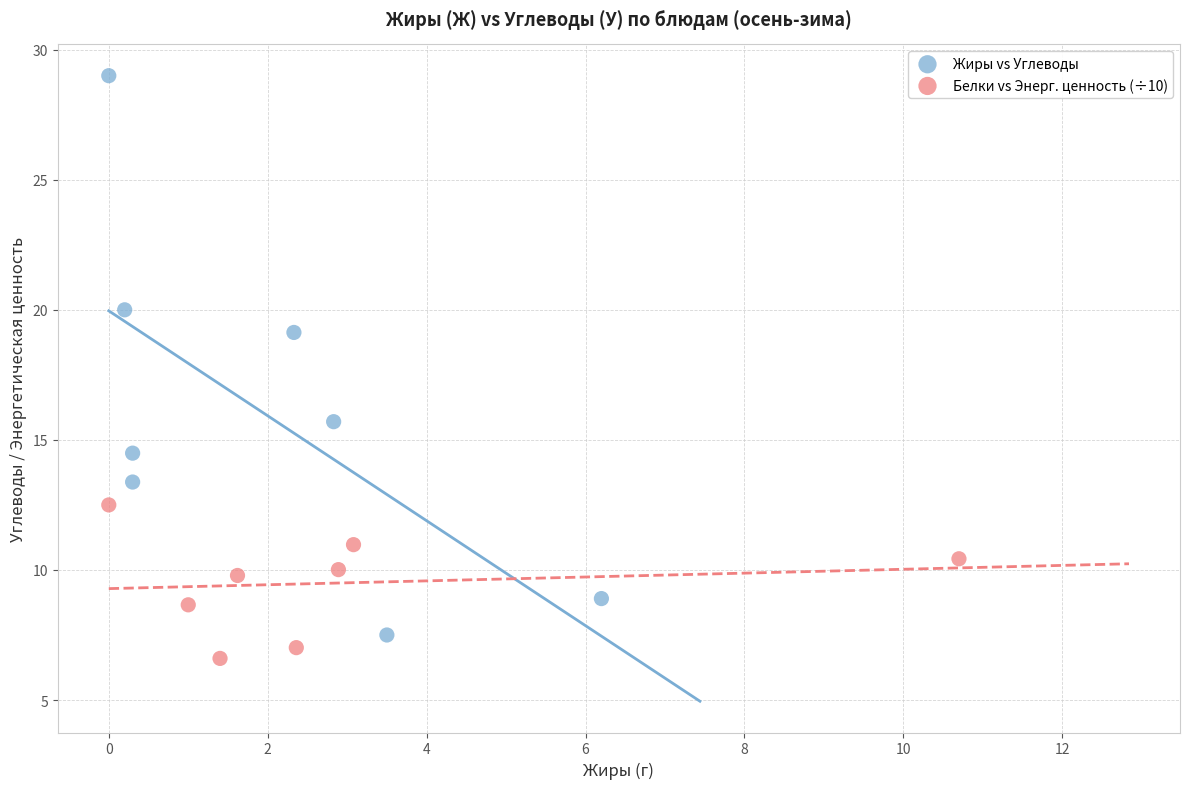

Which series has the largest Y range (max minus min)?

Жиры vs Углеводы